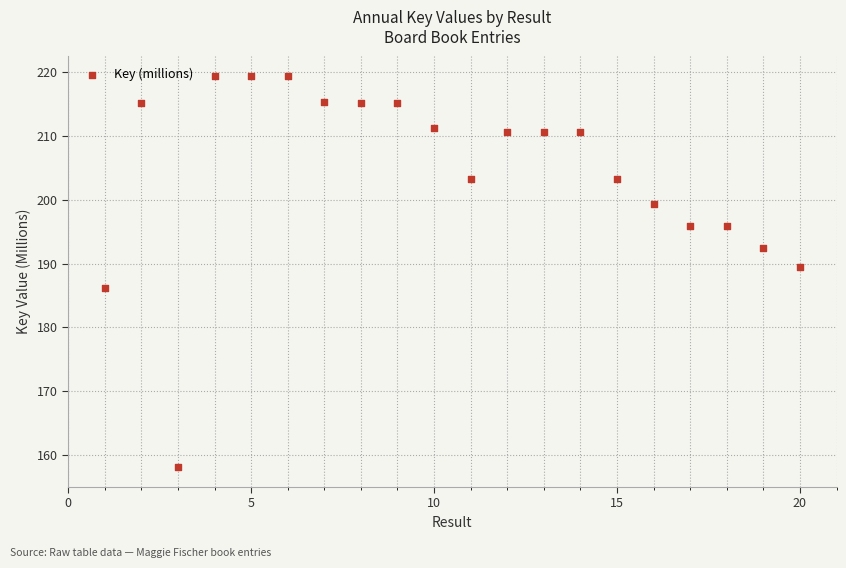

What is the range of Y values (max minus min)?

61.3